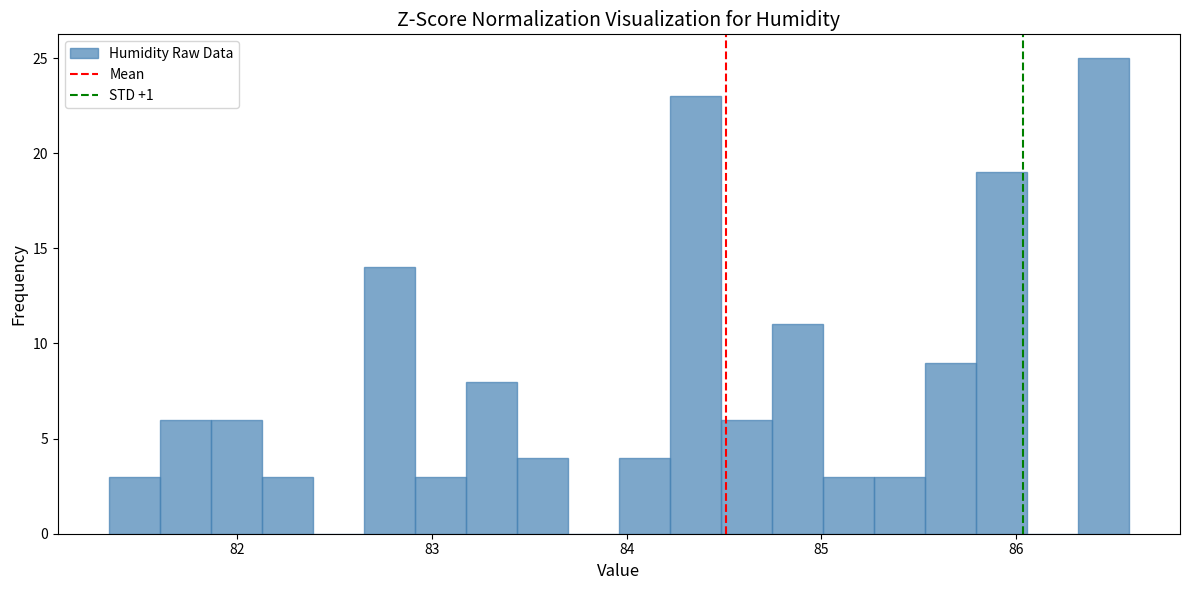

Around what value on the x-axis is the tallest bar? Give the approximate position of its centre, as read against the axis.

86.4